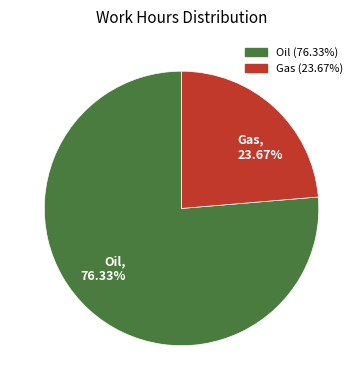

Which category accounts for the majority?

Oil